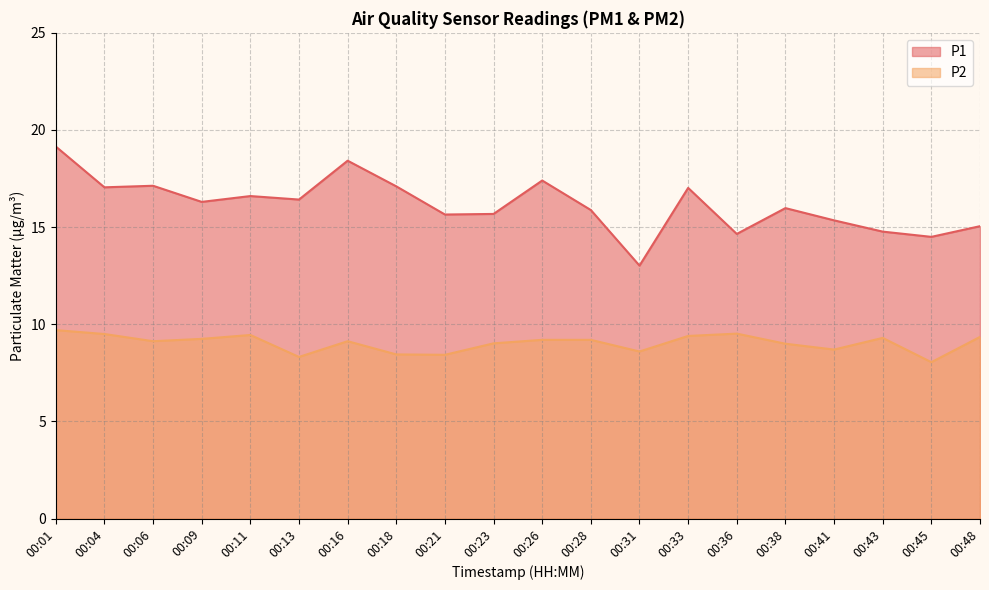

Reading left to right, extract all data points from this chart.

P1: 19.1	17.1	17.1	16.3	16.6	16.4	18.4	17.1	15.7	15.7	17.4	15.9	13.0	17.0	14.7	16.0	15.3	14.8	14.5	15.1
P2: 9.7	9.5	9.1	9.2	9.4	8.3	9.1	8.4	8.4	9.0	9.2	9.2	8.6	9.4	9.5	9.0	8.7	9.3	8.1	9.3